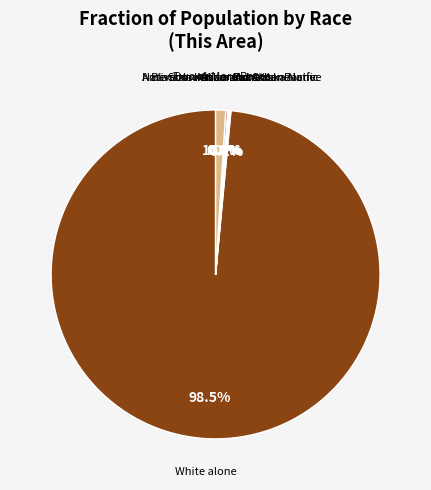

Is there a majority slice in this chart?

Yes